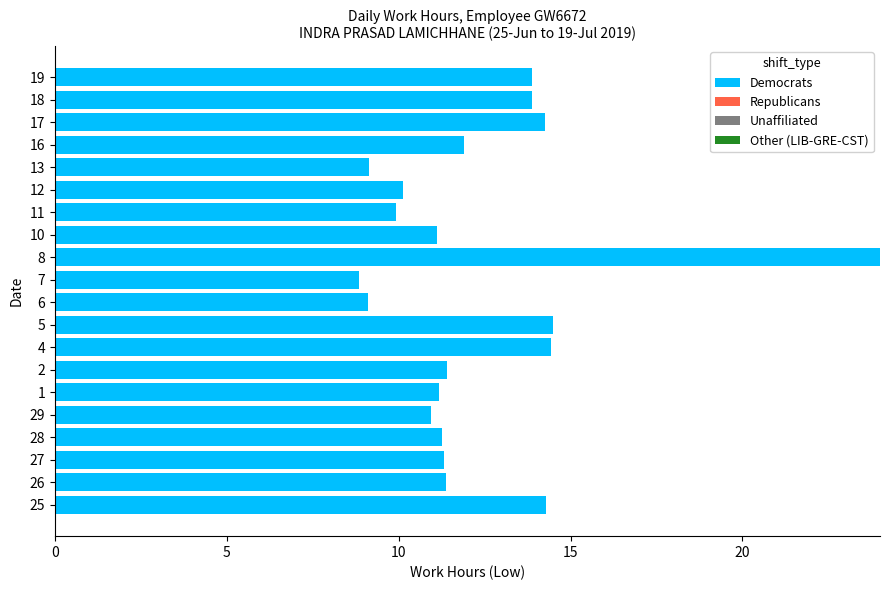

How many bars are there in total?

20